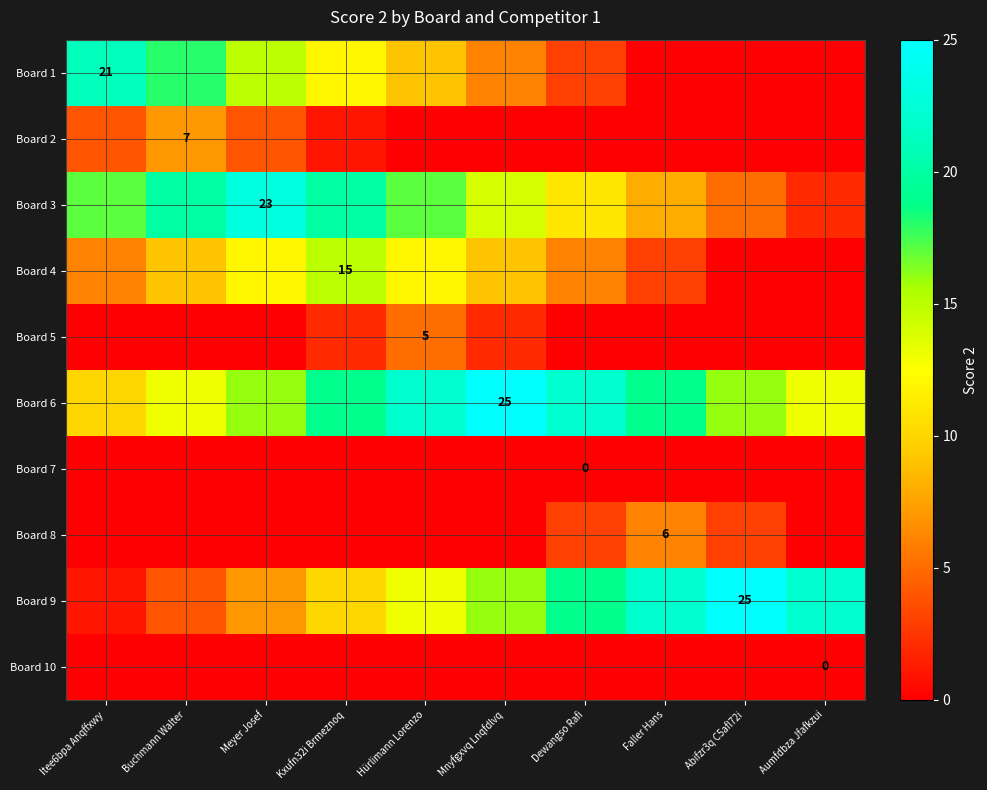

Rank the series at Meyer Josef from highest to lowest value.

Board 3, Board 6, Board 1, Board 4, Board 9, Board 2, Board 5, Board 7, Board 8, Board 10